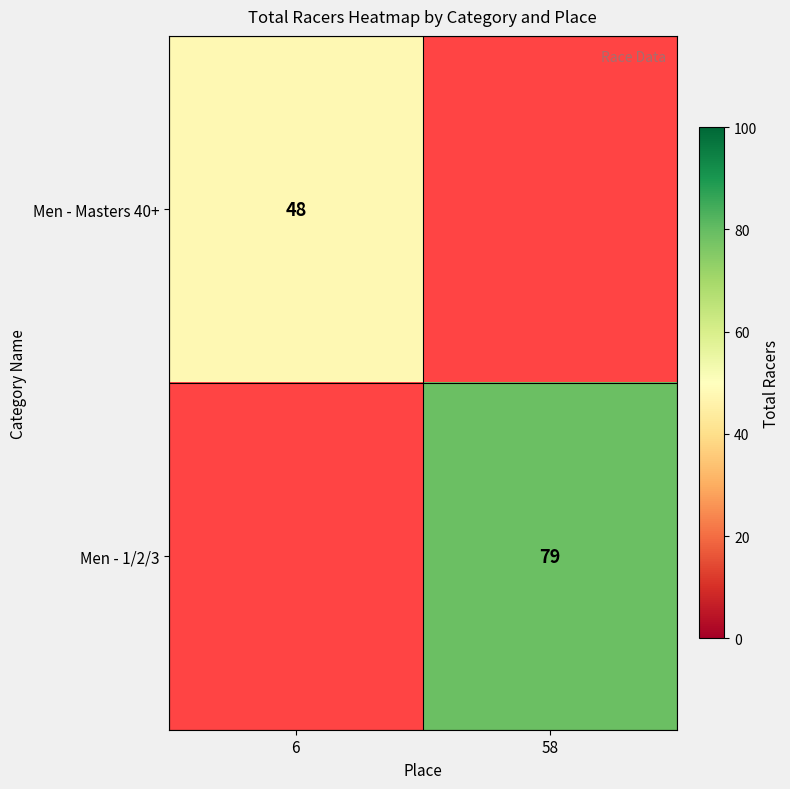

At which category does the chart reach its peak across all series?

58